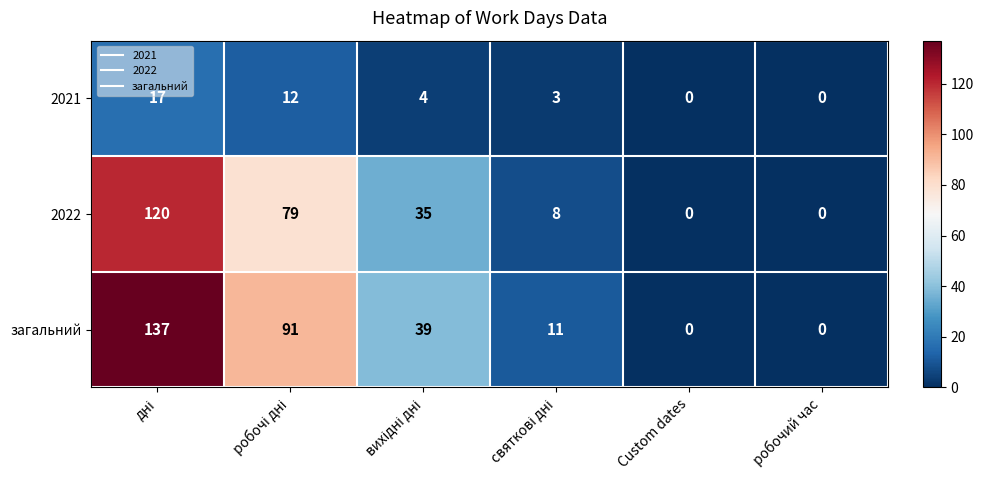

Rank the series by their maximum value, from lowest to highest.

2021, 2022, загальний